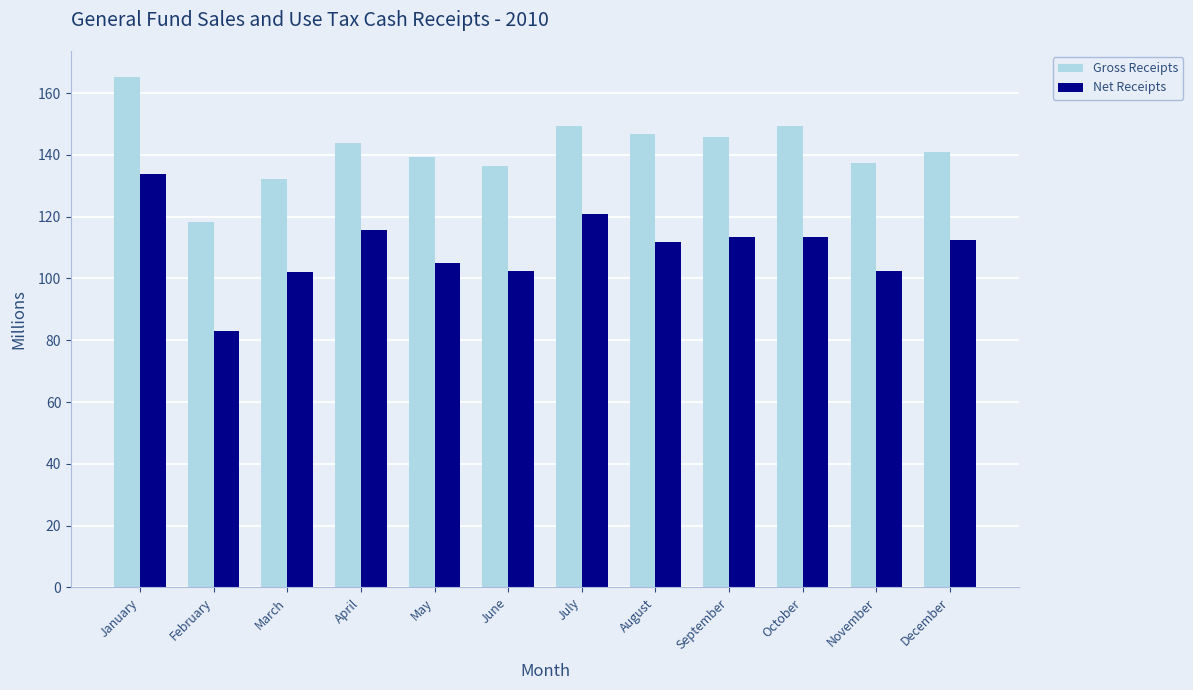

What is the value of the Gross Receipts bar at the 12th from the left?

140.9